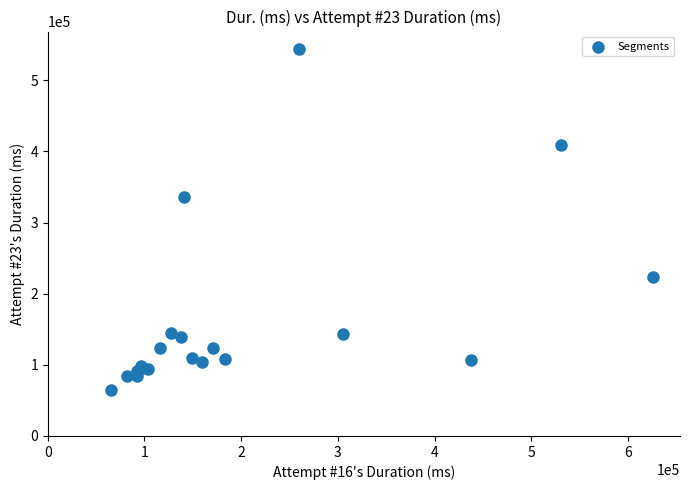

What Y value in the scatter plot is closest to 304859?

335704